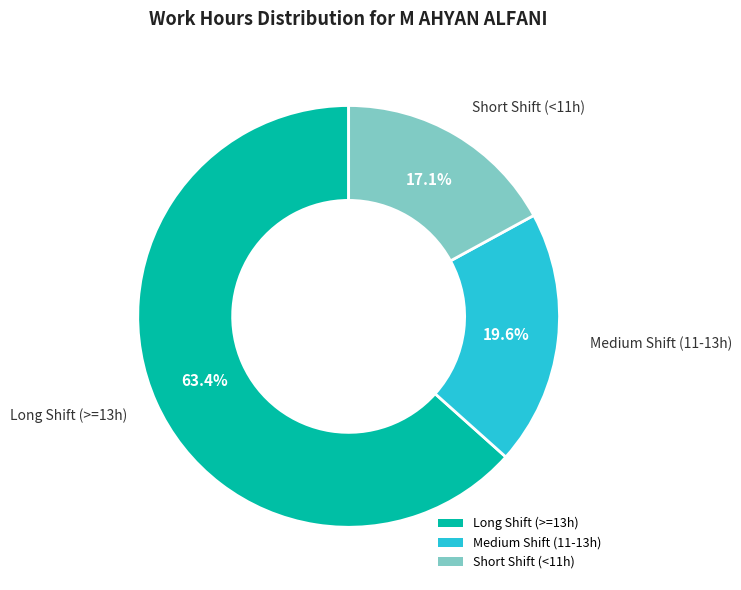

Which slice is the largest?

Long Shift (>=13h)